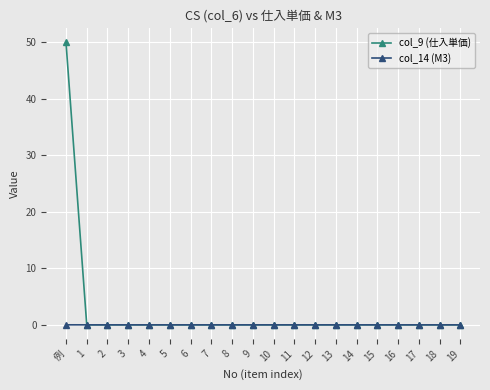

What position from the right is 例?

20